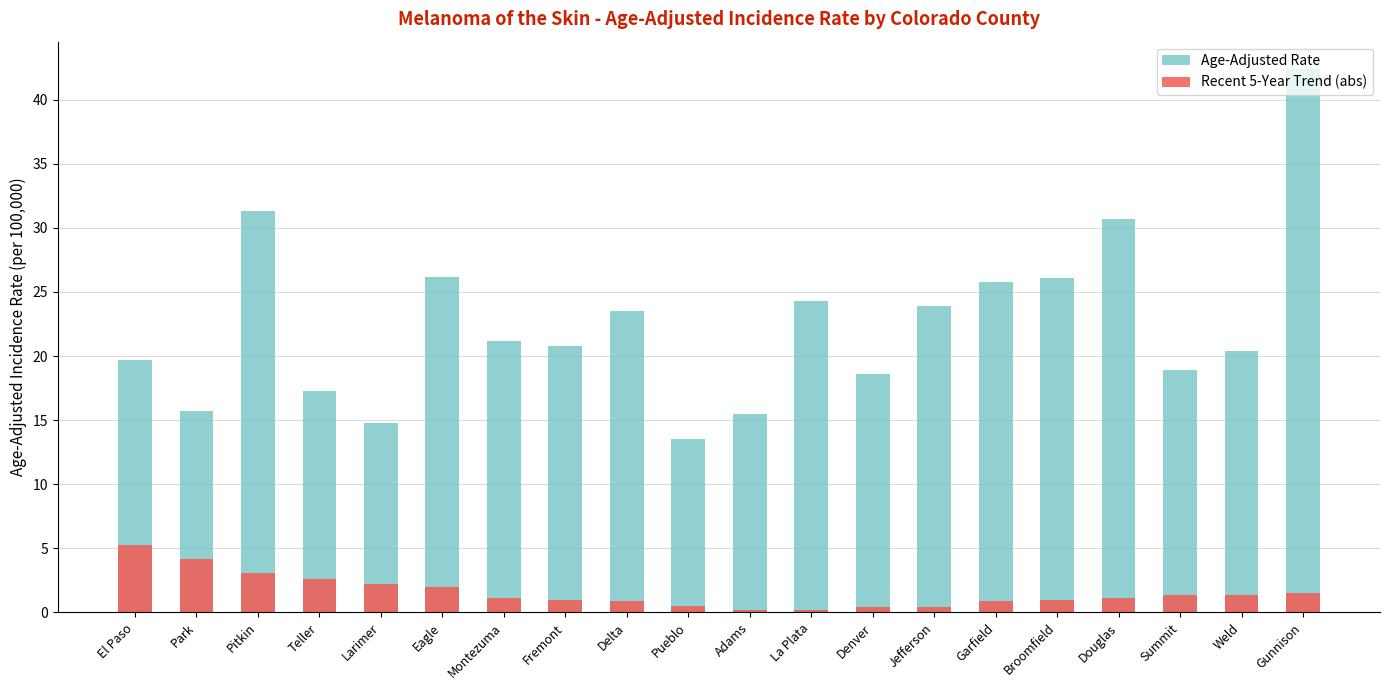

What is the sum of all Recent 5-Year Trend (abs) values?

31.4